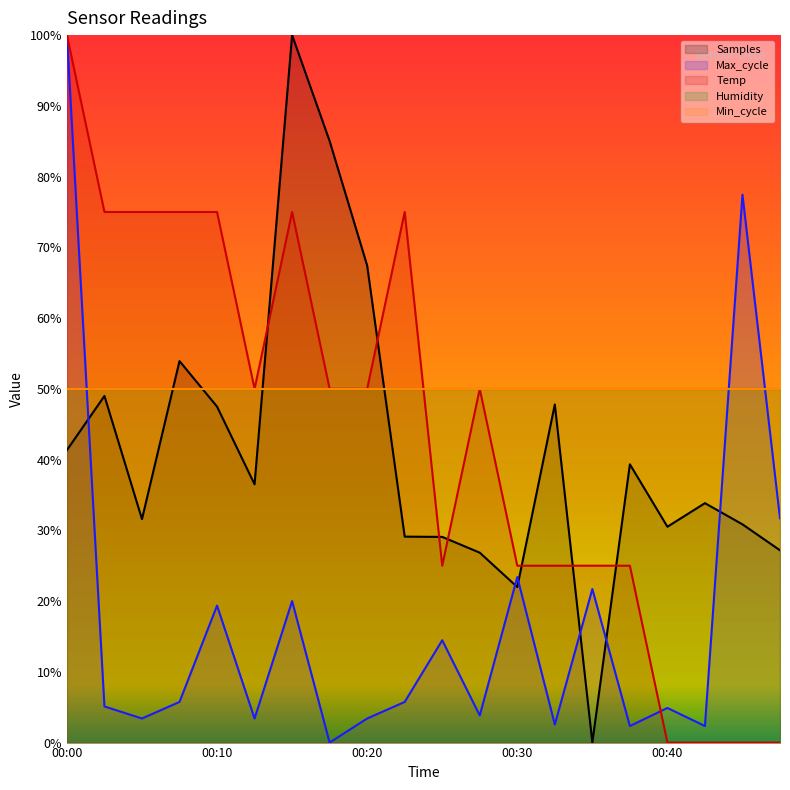

What is the sum of all Samples values?

8.3